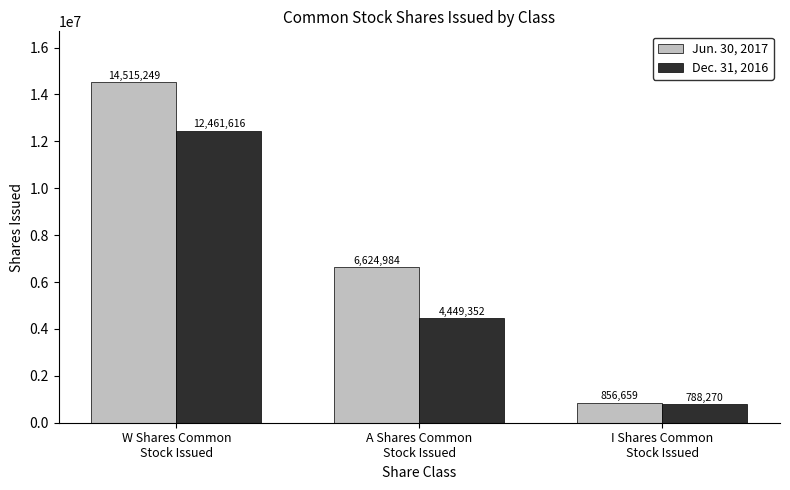

List the series in order of their overall mean, highest first.

Jun. 30, 2017, Dec. 31, 2016